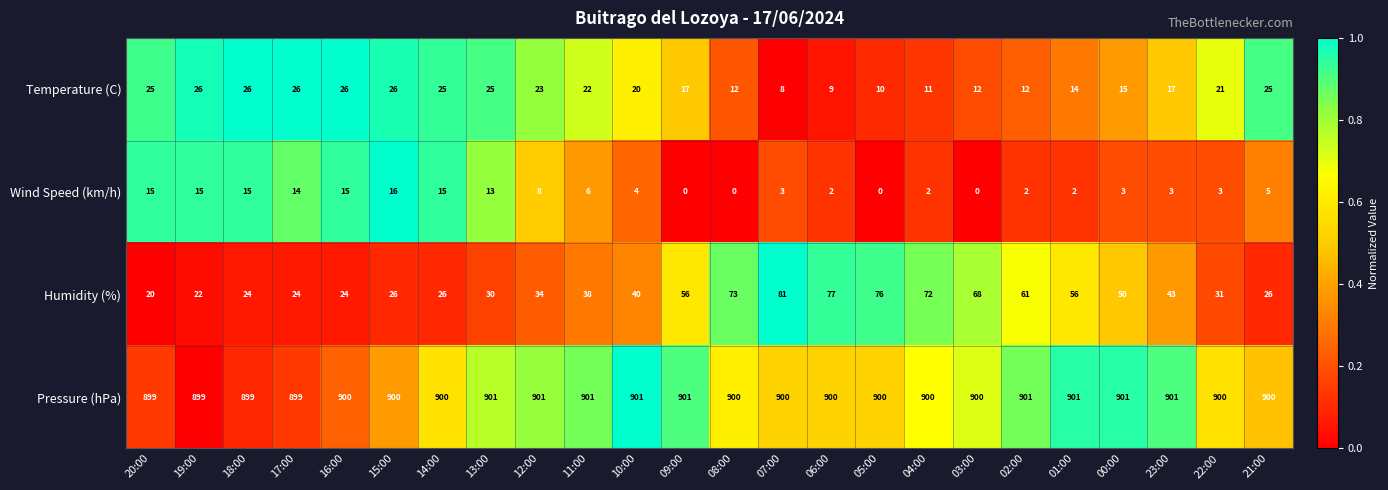

The Humidity (%) series shows 10 at 13:00. True or false?

False